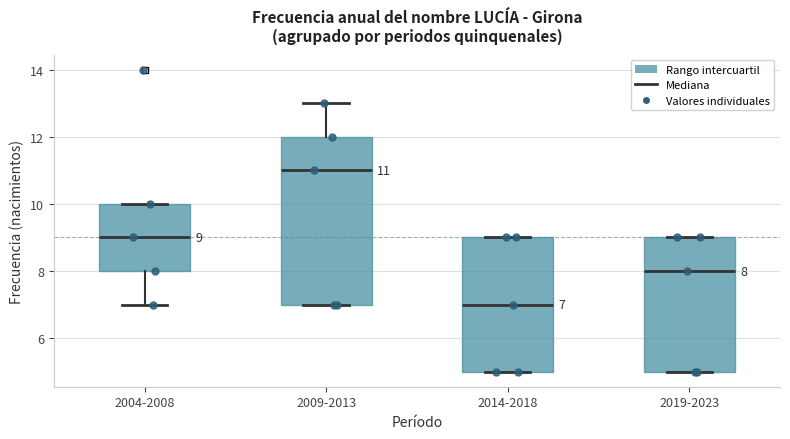

Which box's median line is the lowest?

2014-2018